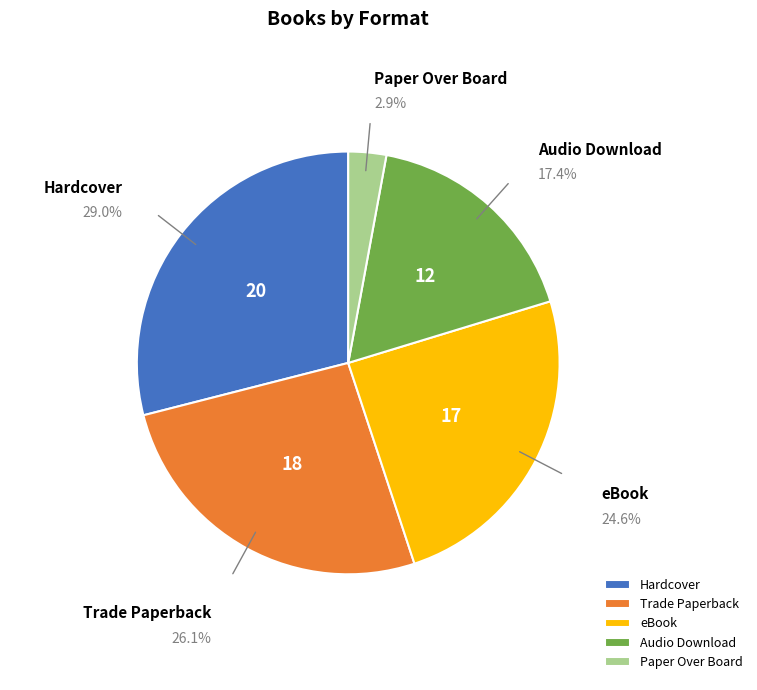

Count the number of slices in the pie.

5